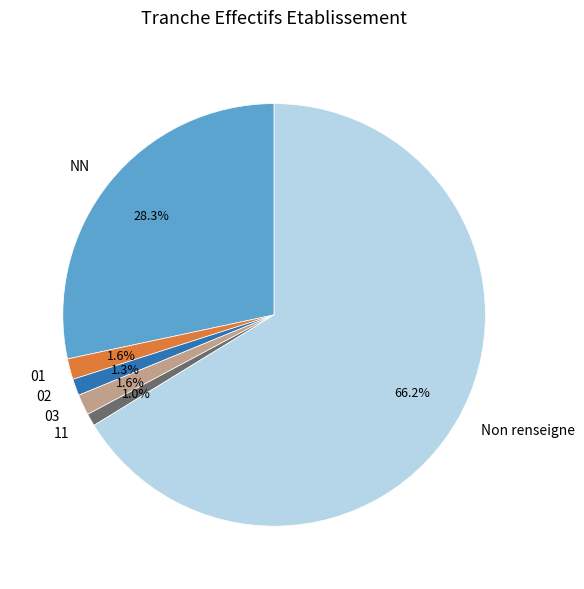

To the nearest percent, what is the average slice percentage?

17%